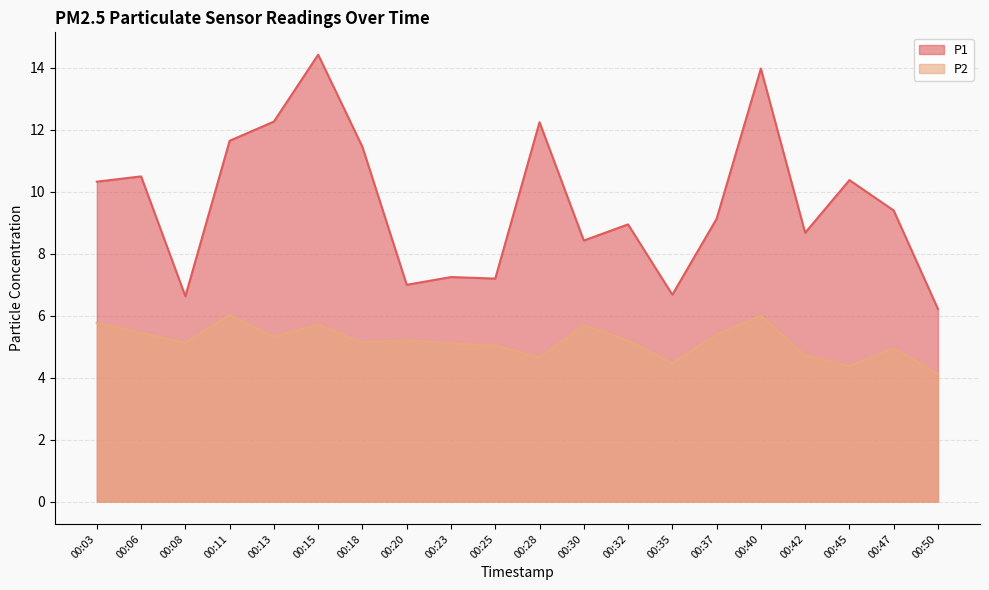

What is the difference between the P2 values at 00:37 and 00:11?

0.6